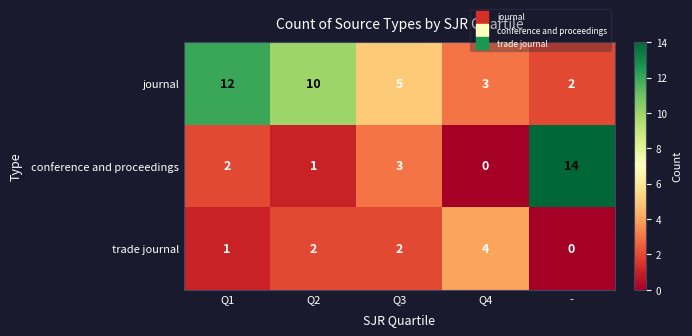

What is the sum of all journal values?

32